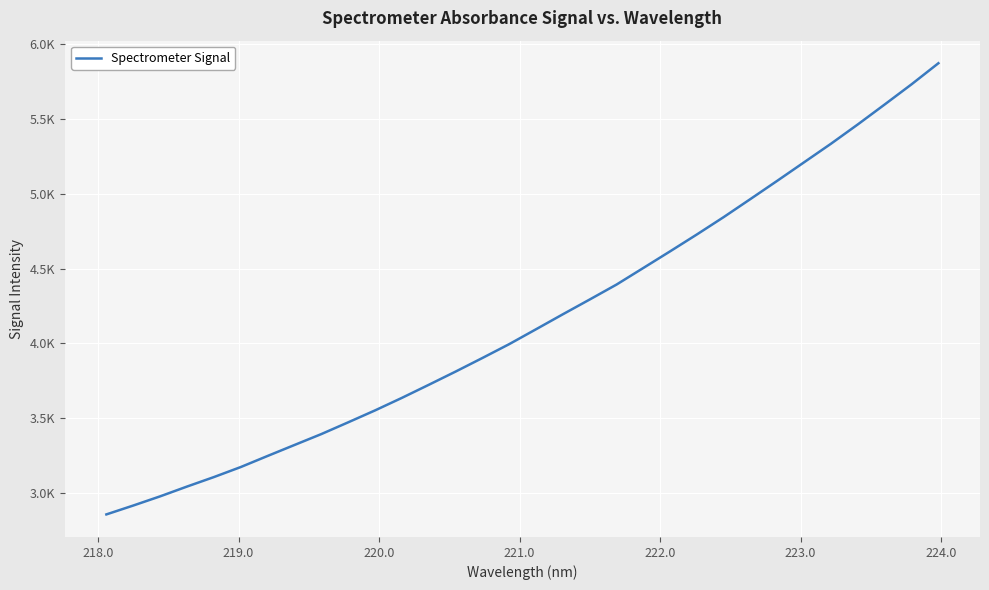

Reading left to right, transcribe all the data shown in this chart.

2856.8	2916.1	2977.5	3042.9	3106.2	3173.3	3247.5	3320.7	3393.7	3472.2	3551.9	3635.7	3722.9	3811.4	3902.3	3995.1	4094.6	4194.8	4293.5	4393.4	4504.5	4615.8	4729.0	4845.0	4966.1	5088.1	5211.8	5335.4	5464.5	5597.5	5732.0	5872.7